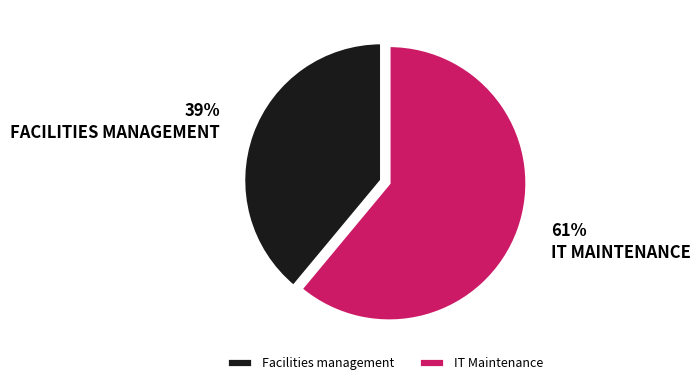

Which has a higher value, Facilities management or IT Maintenance?

IT Maintenance